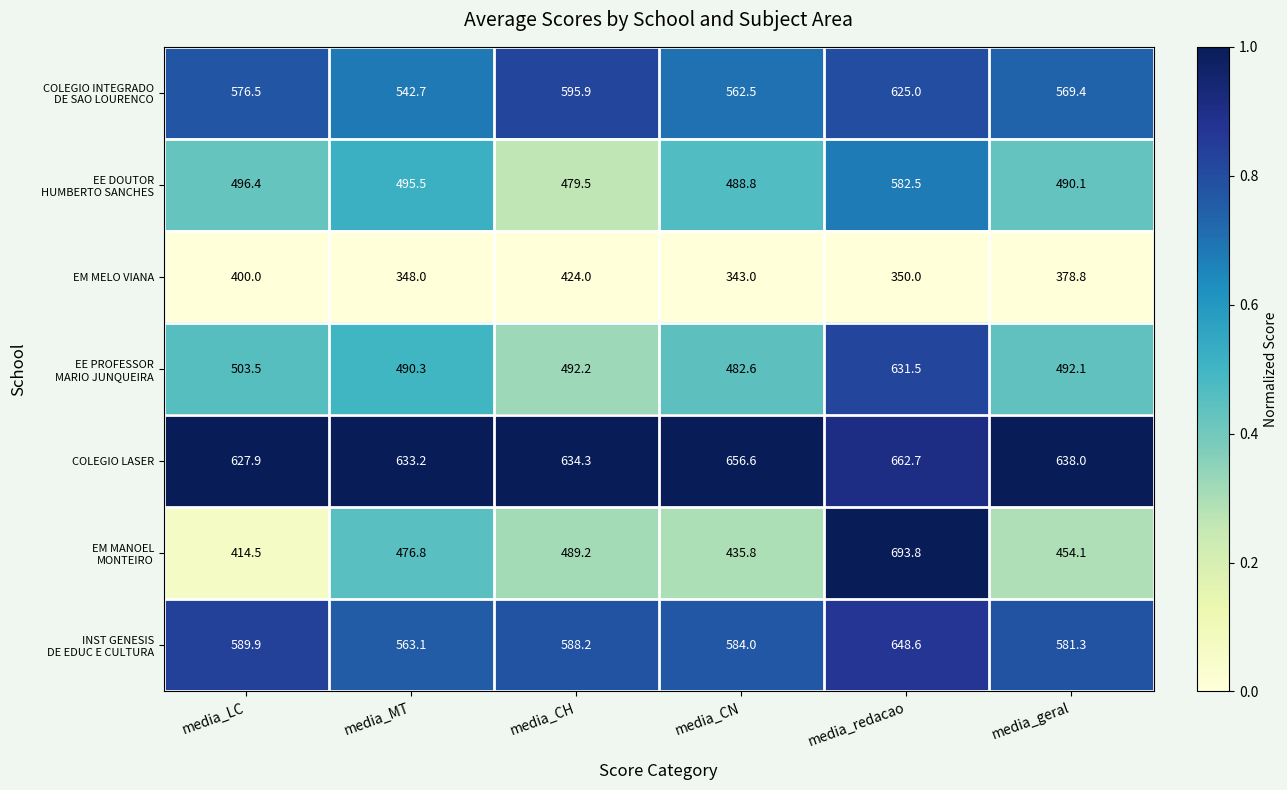

What is the difference between the maximum and minimum values in the COLEGIO LASER series?

34.8